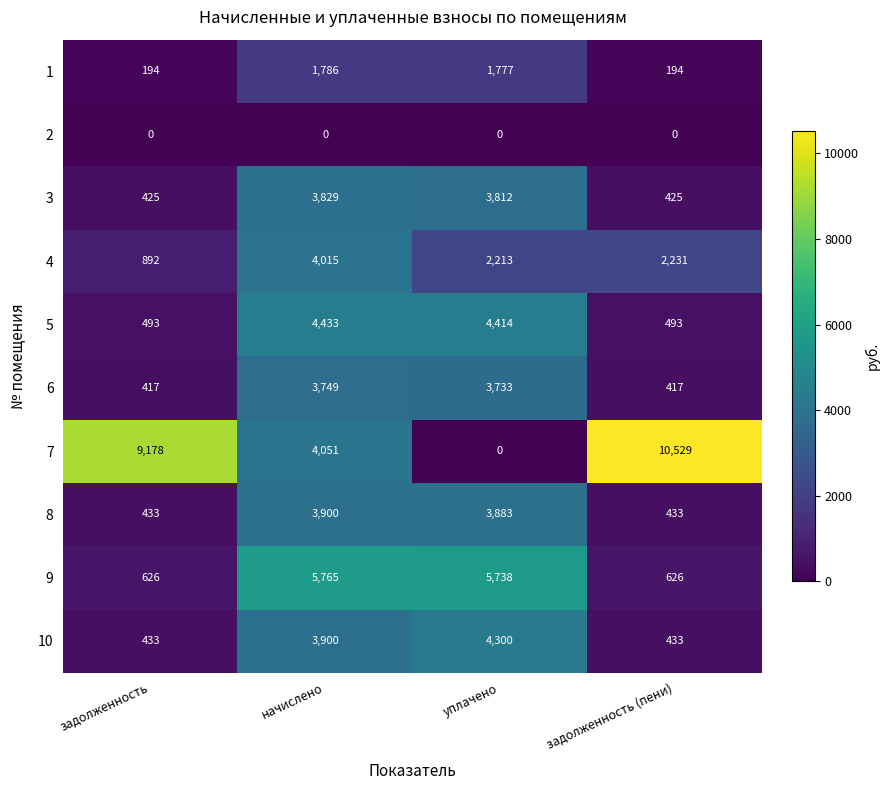

What is the difference between the maximum and minimum values in the 7 series?

10529